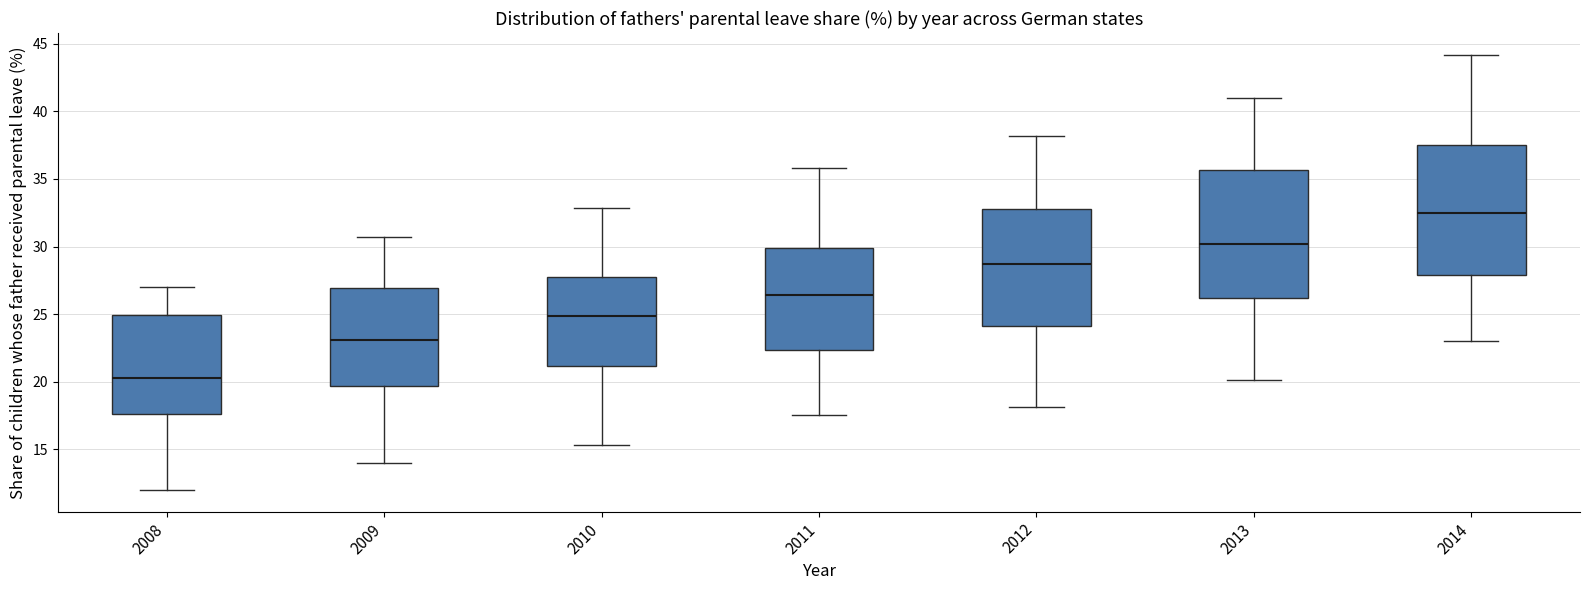

Reading left to right, transcribe this box plot: for each box, give where its median line is, the range the box spans, and where its two whiskers end, as read against the y-axis. The values are not printed on the chart, so give them approximately, as read against the axis.

2008: median 20.0, box 17.5 to 25.0, whiskers 12.0 to 27.0
2009: median 23.0, box 19.5 to 27.0, whiskers 14.0 to 30.5
2010: median 25.0, box 21.0 to 28.0, whiskers 15.5 to 33.0
2011: median 26.5, box 22.5 to 30.0, whiskers 17.5 to 36.0
2012: median 28.5, box 24.0 to 33.0, whiskers 18.0 to 38.0
2013: median 30.0, box 26.0 to 35.5, whiskers 20.0 to 41.0
2014: median 32.5, box 28.0 to 37.5, whiskers 23.0 to 44.0